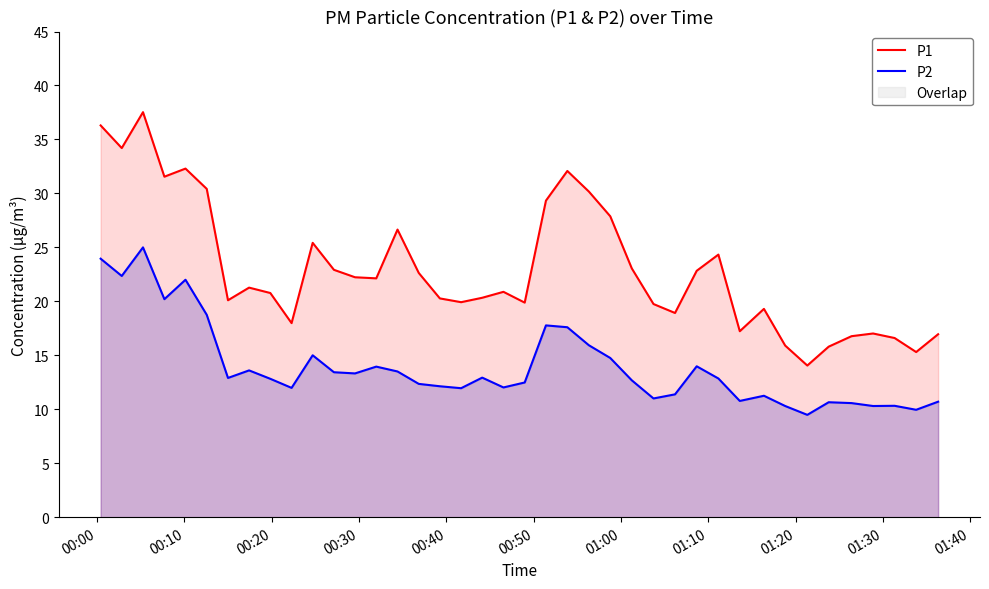

How many lines are shown in the chart?

2